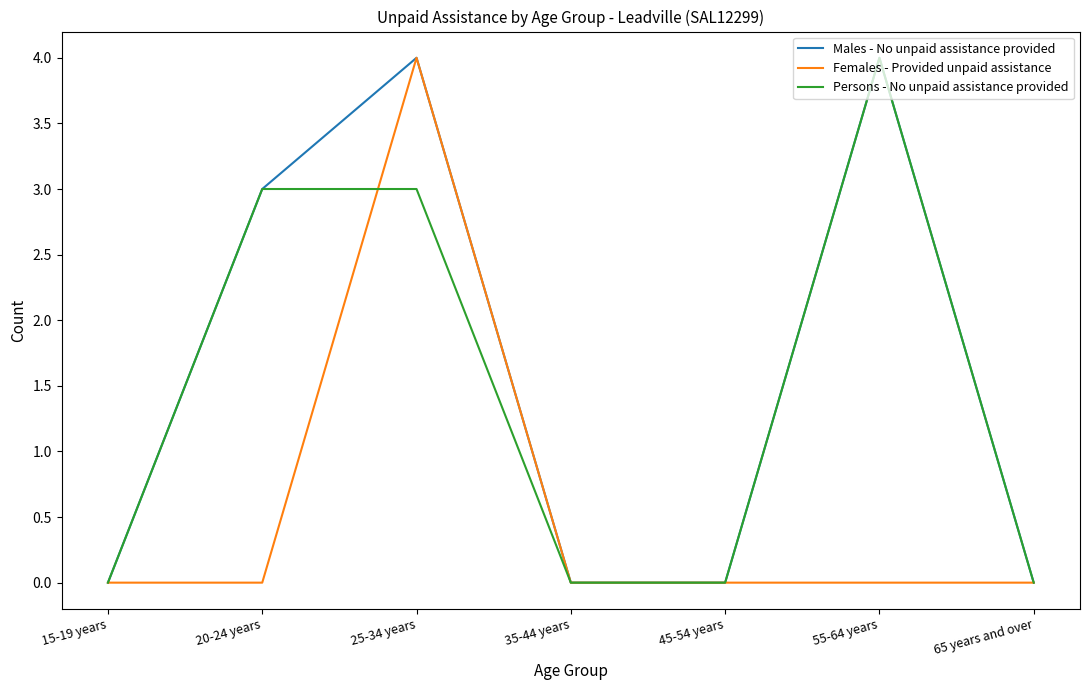

What is the maximum value for Persons - No unpaid assistance provided?

4